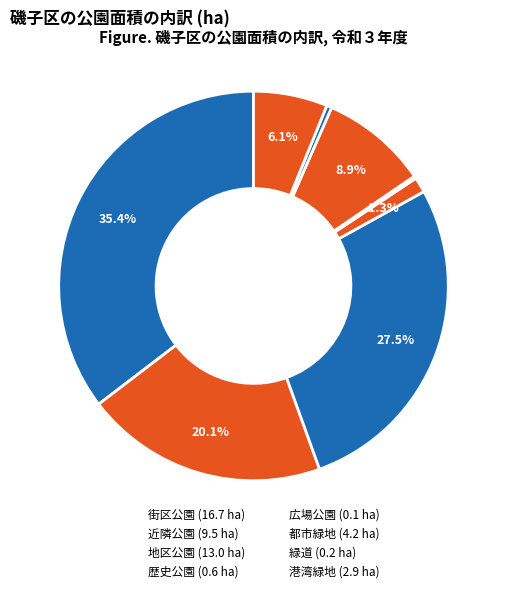

How much of the chart is everything except 街区公園?

64.6%